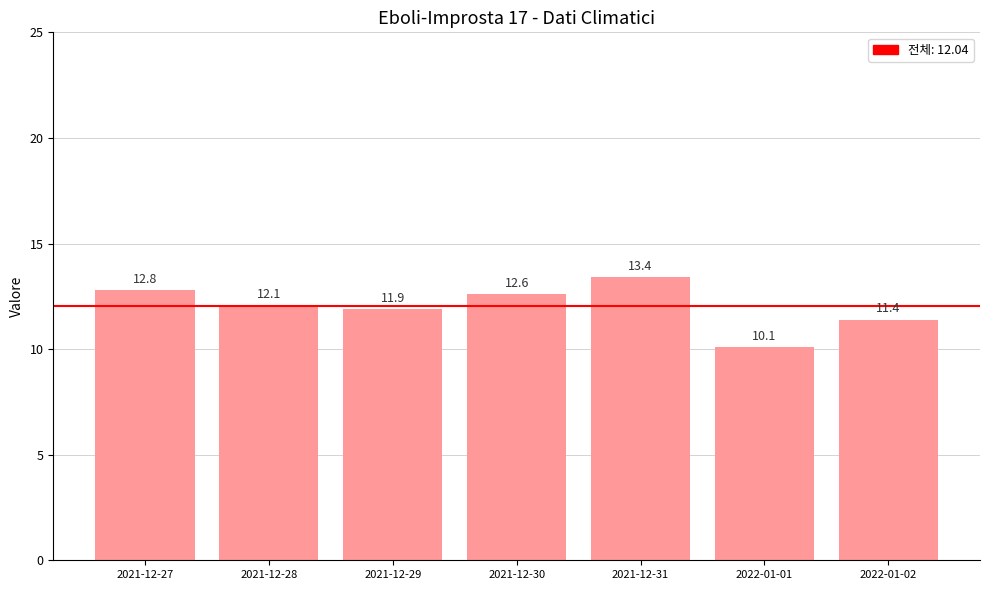

Read the value at 2021-12-27.

12.8